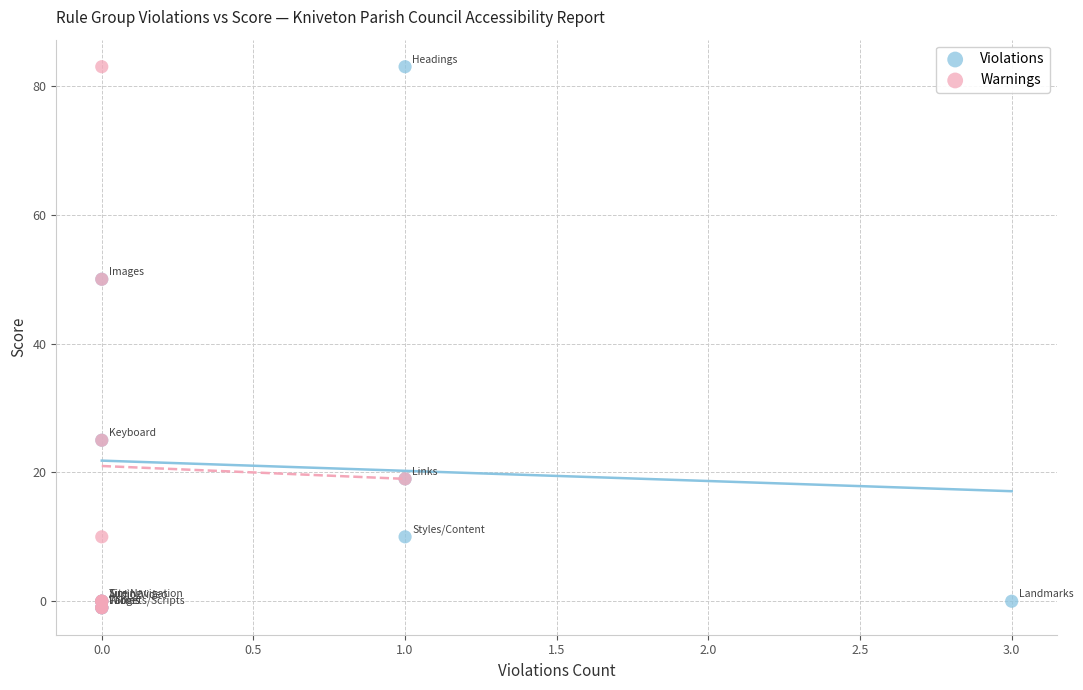

What are all the series names shown in the legend?

Violations, Warnings